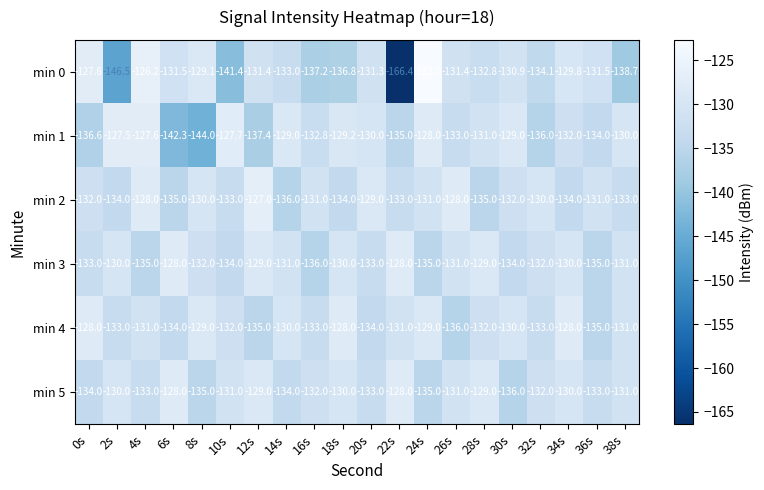

Rank the series at 4s from highest to lowest value.

min 0, min 1, min 2, min 4, min 5, min 3